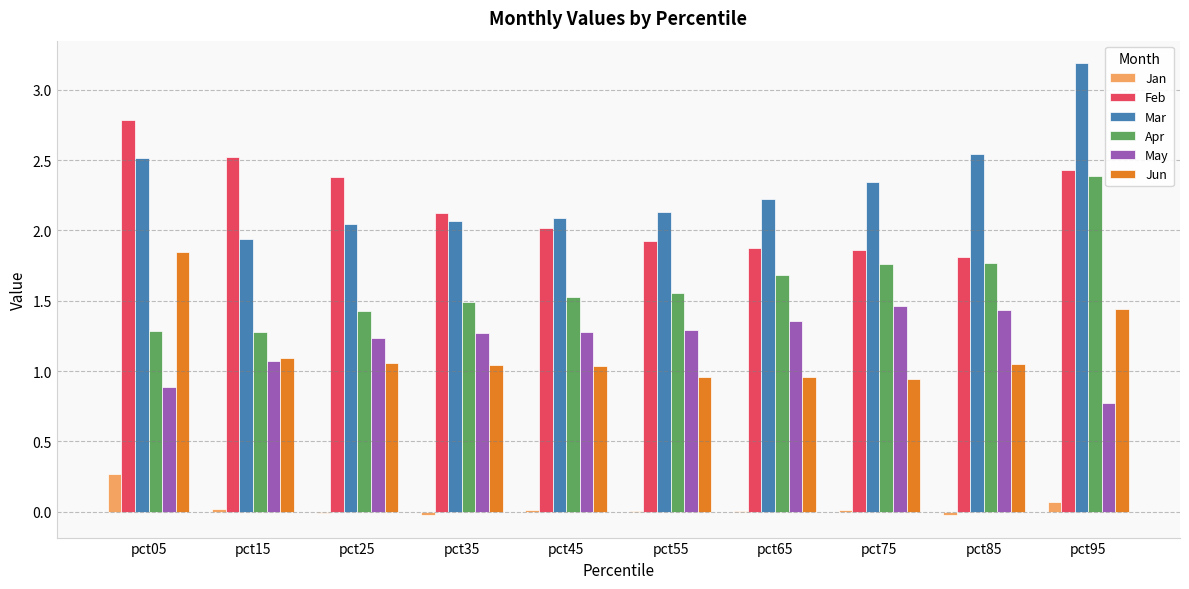

Which series changed the most between pct05 and pct65?

Feb